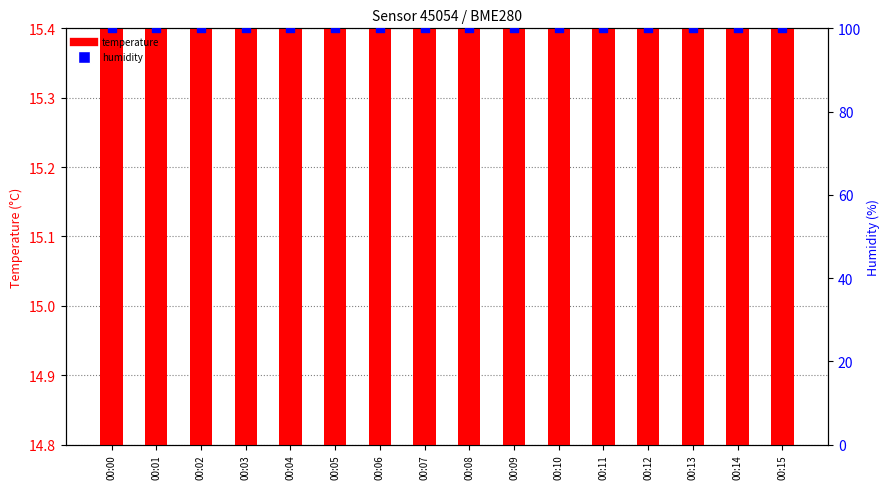

At which category is the sum across all series the highest?

00:01